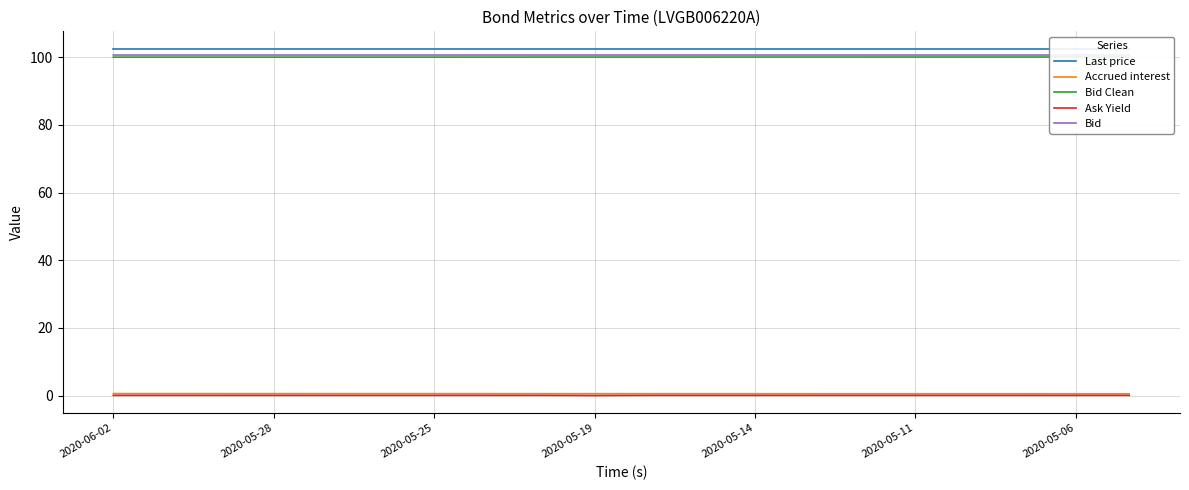

True or false: Last price has more than 1 interior local peaks.

False